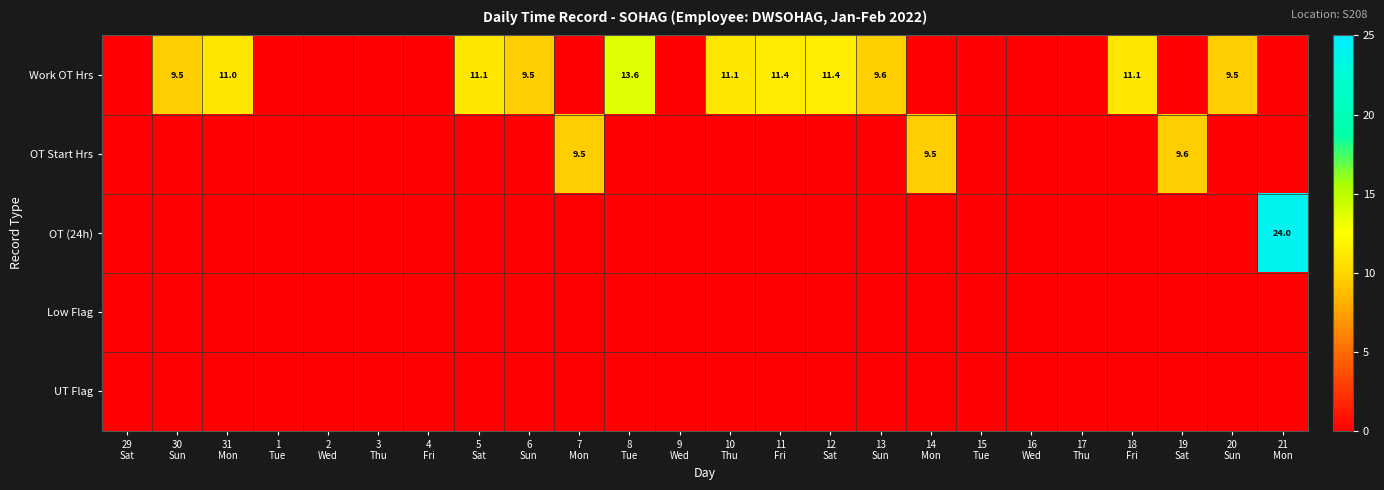

The value of OT (24h) at 11 Fri is -8.8. True or false?

False